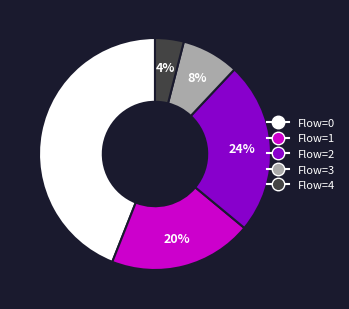

Is the sum of Flow=2 and Flow=3 greater than half?

No